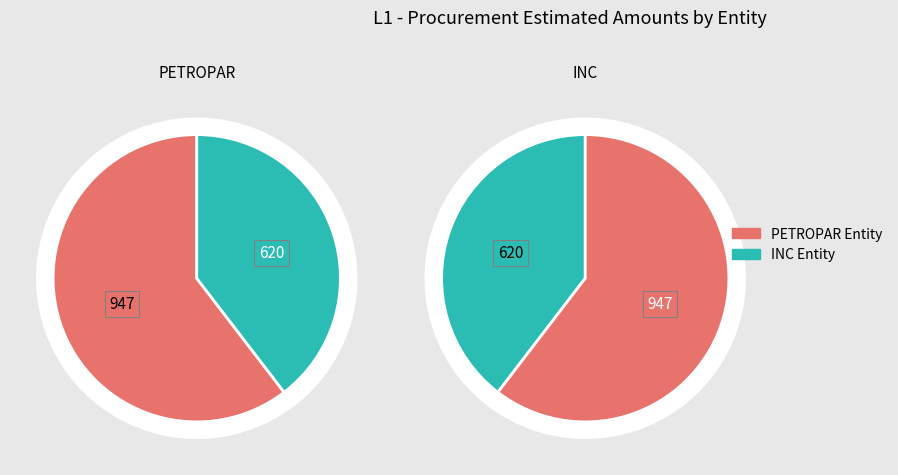

How many segments does this pie chart have?

2